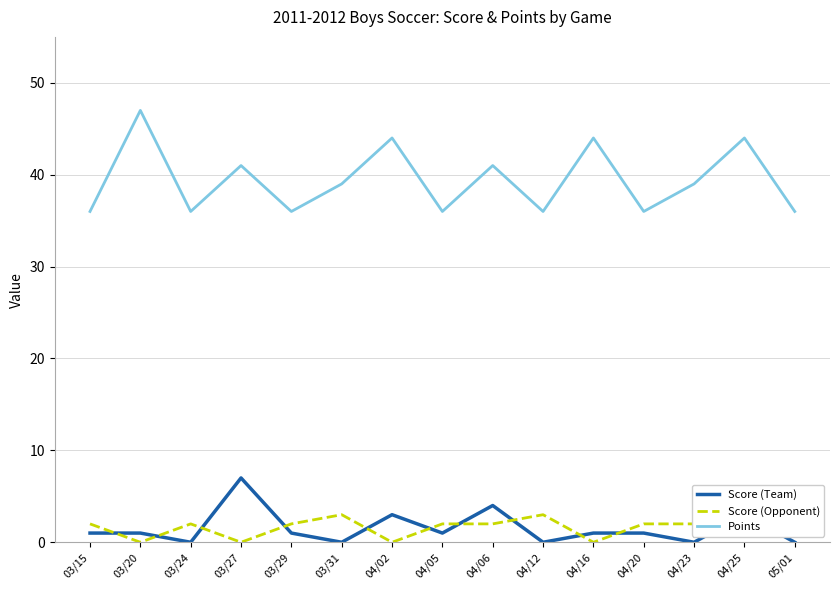

Reading right to left, transcribe all the data shown in this chart.

Score (Team): 05/01=0	04/25=3	04/23=0	04/20=1	04/16=1	04/12=0	04/06=4	04/05=1	04/02=3	03/31=0	03/29=1	03/27=7	03/24=0	03/20=1	03/15=1
Score (Opponent): 05/01=3	04/25=1	04/23=2	04/20=2	04/16=0	04/12=3	04/06=2	04/05=2	04/02=0	03/31=3	03/29=2	03/27=0	03/24=2	03/20=0	03/15=2
Points: 05/01=36	04/25=44	04/23=39	04/20=36	04/16=44	04/12=36	04/06=41	04/05=36	04/02=44	03/31=39	03/29=36	03/27=41	03/24=36	03/20=47	03/15=36